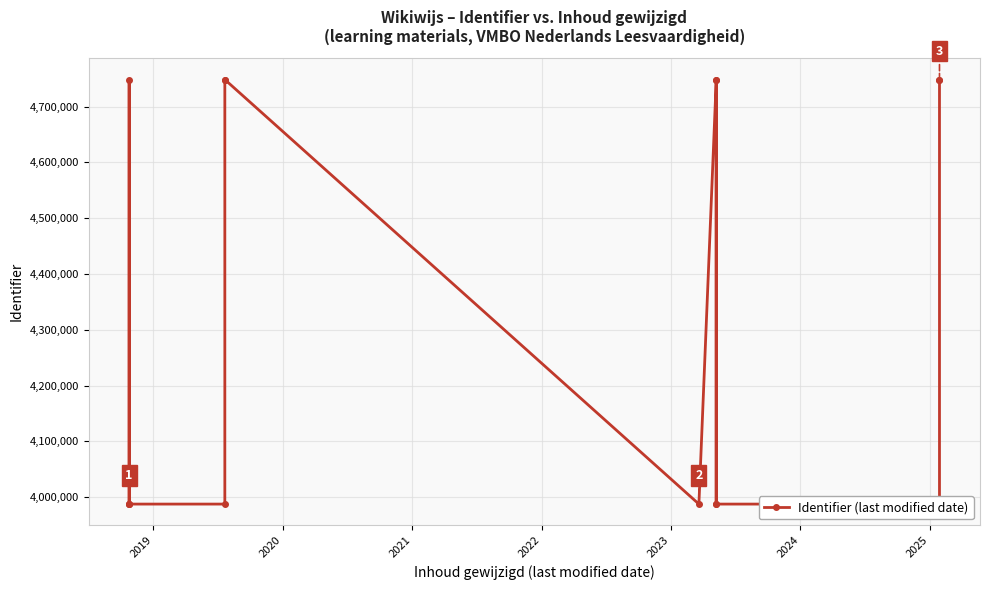

Does the chart display data point markers on the line(s)?

Yes